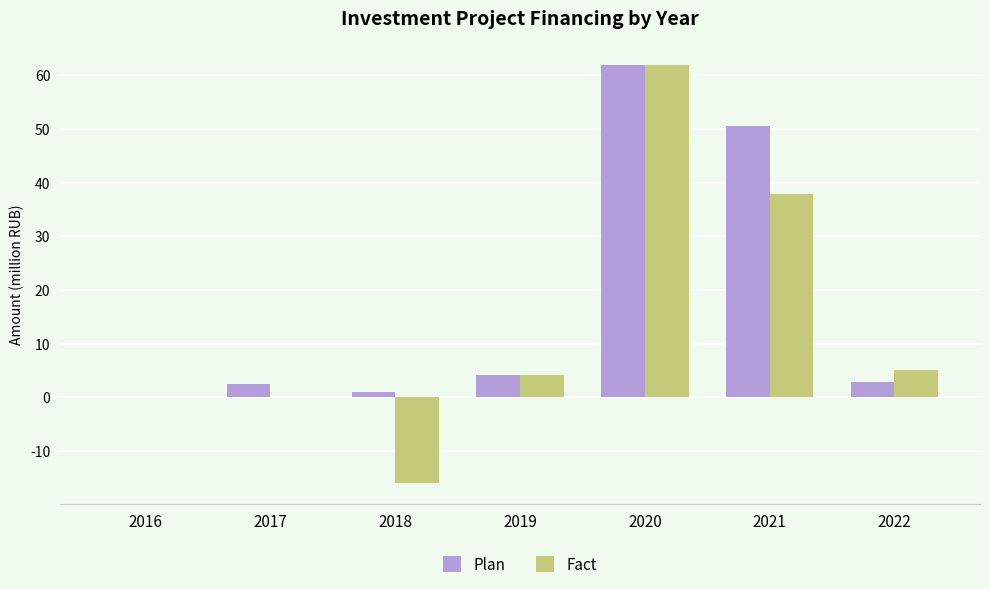

Which series changed the most between 2021 and 2022?

Plan